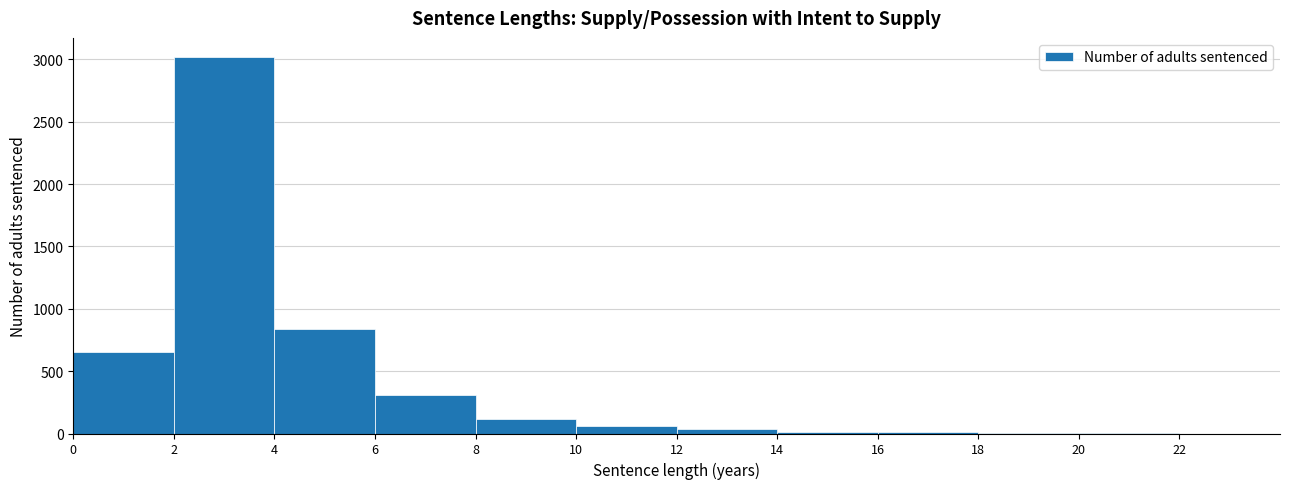

Reading left to right, list every bar in this chart as the range it spans on the x-axis followed by its height. The values are not printed on the chart, so give them approximately, as read against the axis.

0 to 2: 650
2 to 4: 3000
4 to 6: 850
6 to 8: 300
8 to 10: 100
10 to 12: 50
12 to 14: under 50
14 to 16: under 50
16 to 18: under 50
18 to 20: under 50
20 to 22: under 50